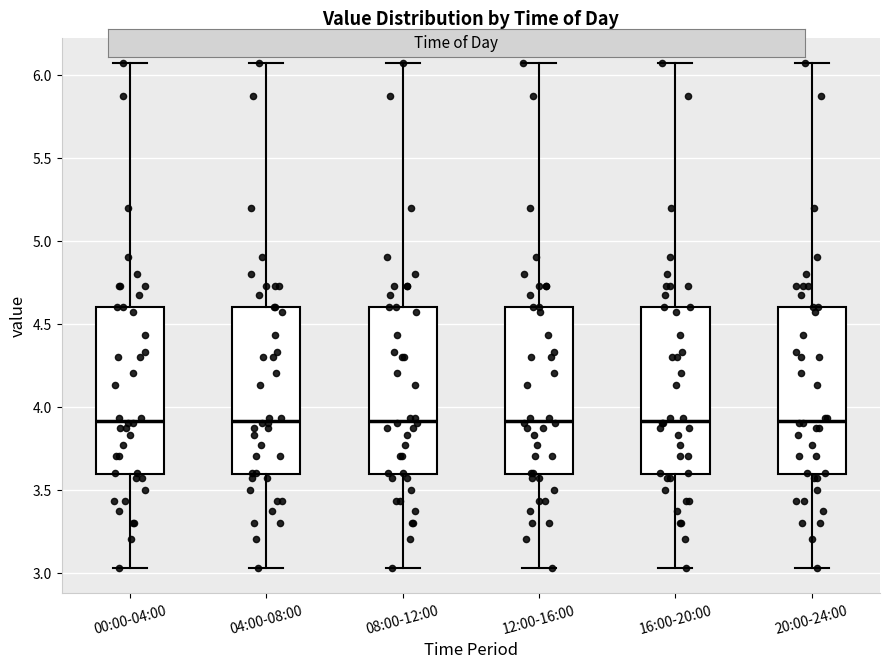

Reading left to right, read every box against the y-axis: the position of its median line, the range the box covers, and the ends of its whiskers. The values are not printed on the chart, so give them approximately, as read against the axis.

00:00-04:00: median 3.90, box 3.60 to 4.60, whiskers 3.05 to 6.05
04:00-08:00: median 3.90, box 3.60 to 4.60, whiskers 3.05 to 6.05
08:00-12:00: median 3.90, box 3.60 to 4.60, whiskers 3.05 to 6.05
12:00-16:00: median 3.90, box 3.60 to 4.60, whiskers 3.05 to 6.05
16:00-20:00: median 3.90, box 3.60 to 4.60, whiskers 3.05 to 6.05
20:00-24:00: median 3.90, box 3.60 to 4.60, whiskers 3.05 to 6.05